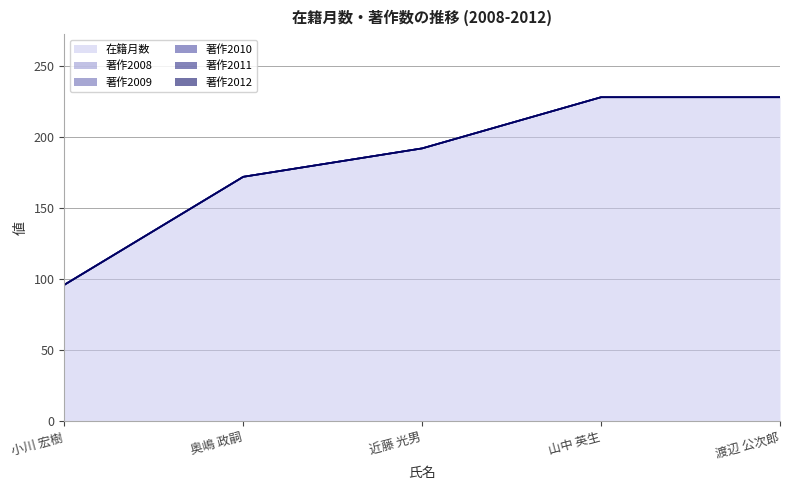

True or false: 著作2010 and 著作2011 cross at least once.

False